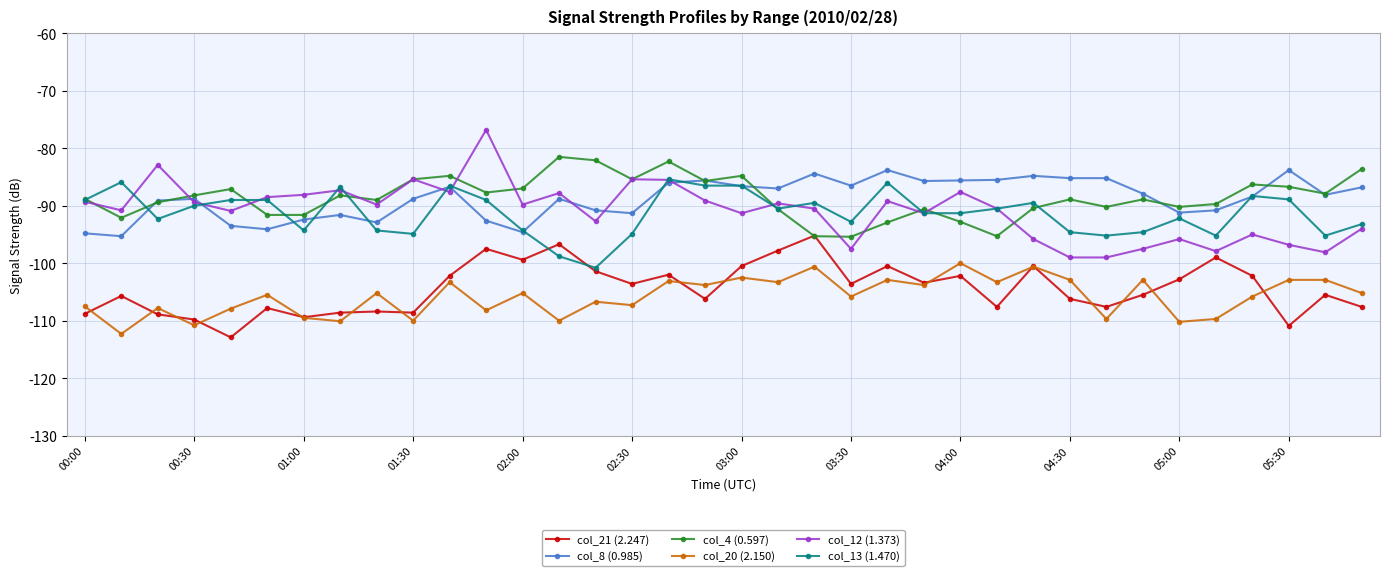

What is the sum of all col_21 (2.247) values?

-3756.5